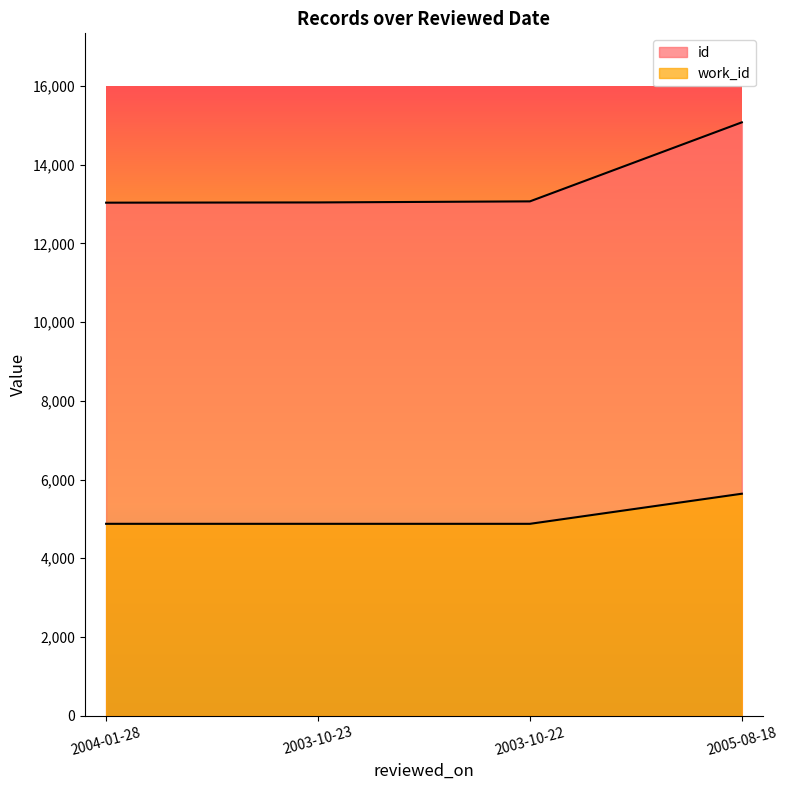

What position from the left is 2003-10-22?

3